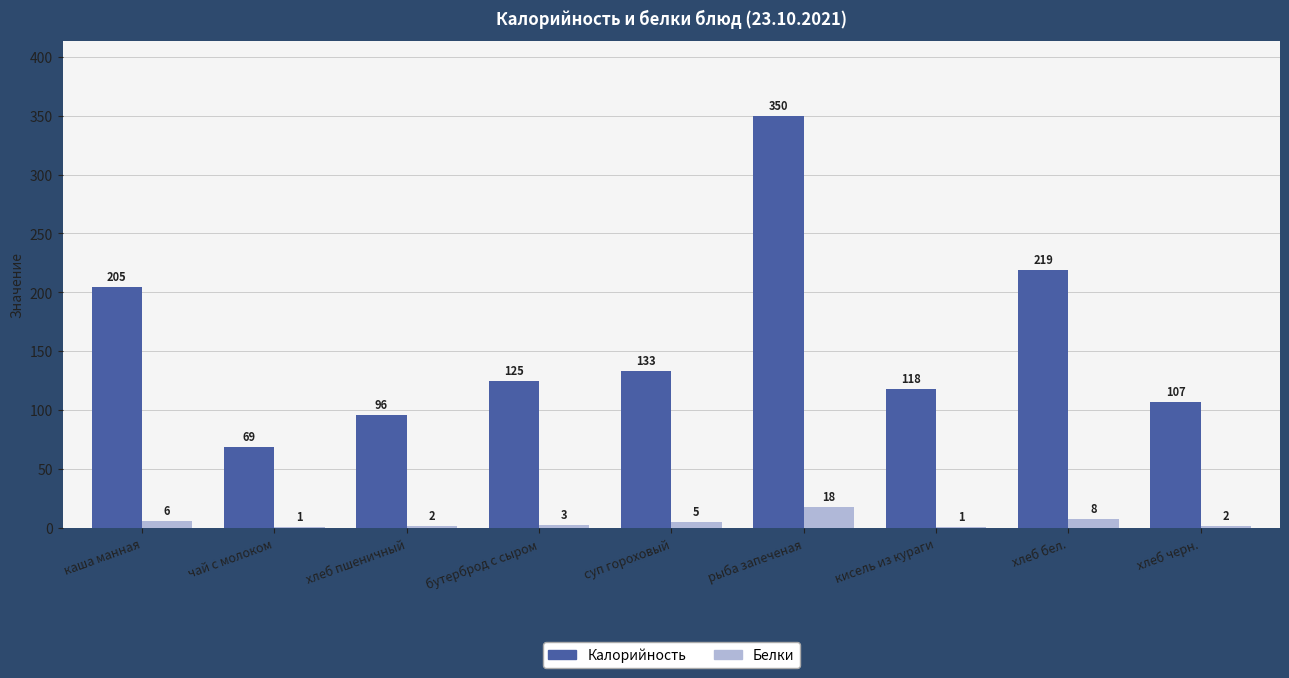

The value of Калорийность at хлеб черн. is 107. True or false?

True